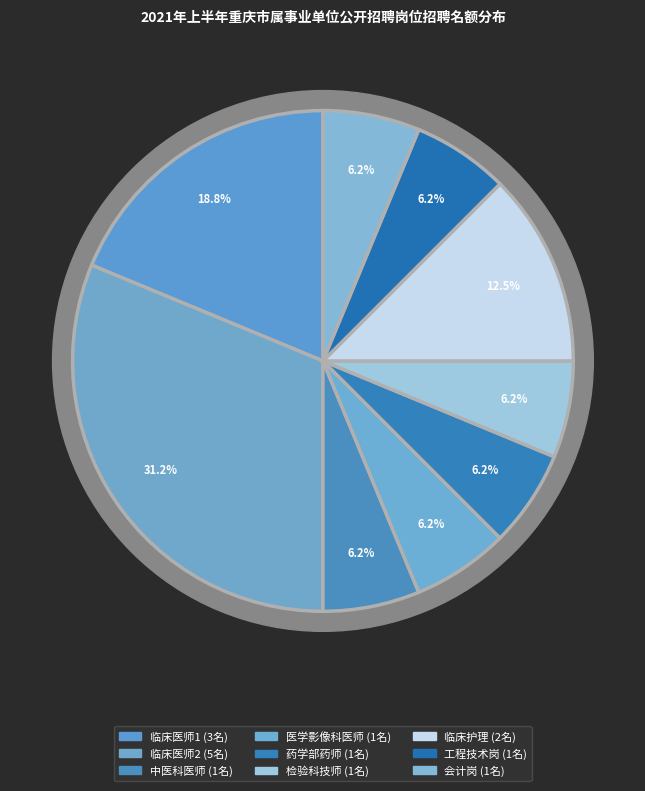

What is the largest slice in the pie chart?

临床医师2